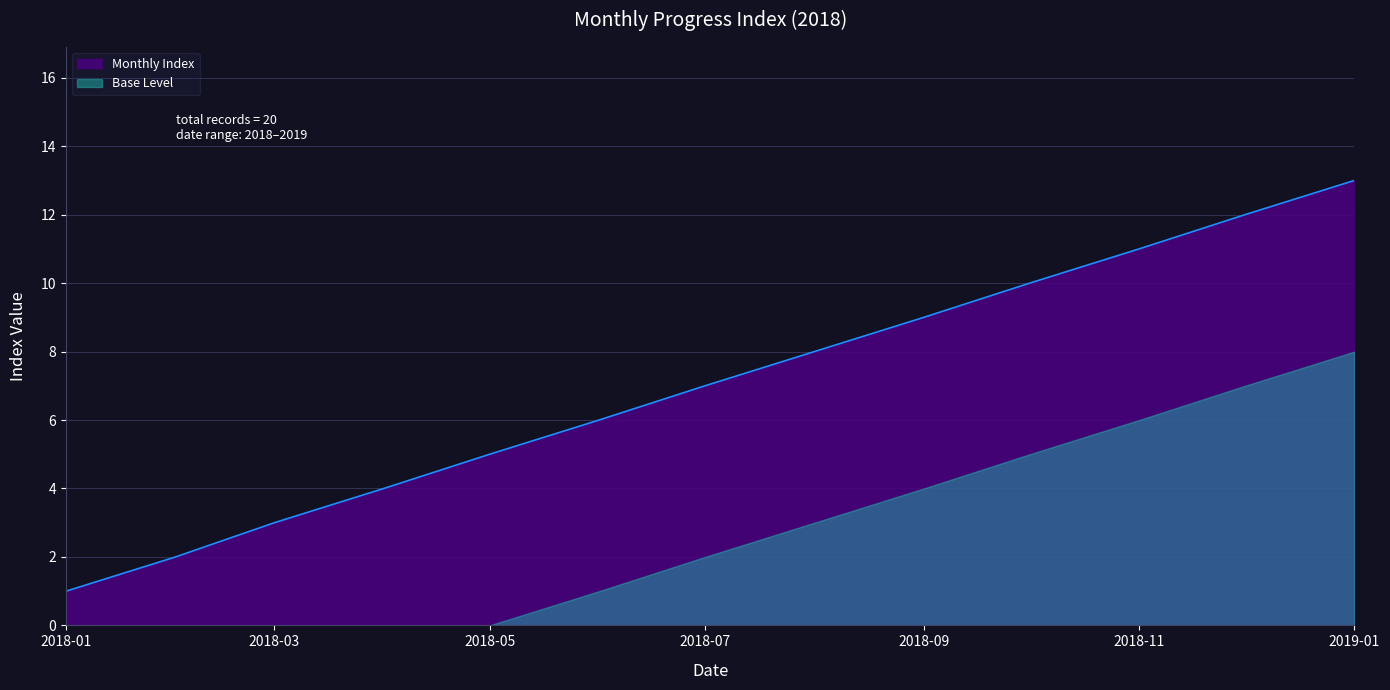

What is the label of the 12th point from the right?

2018-02-01